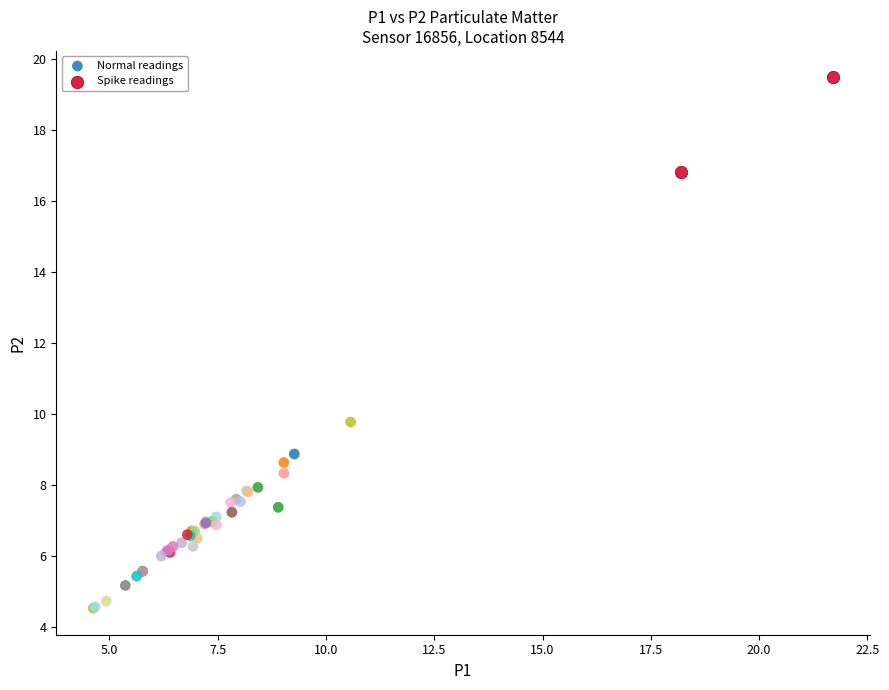

What are all the series names shown in the legend?

Normal readings, Spike readings